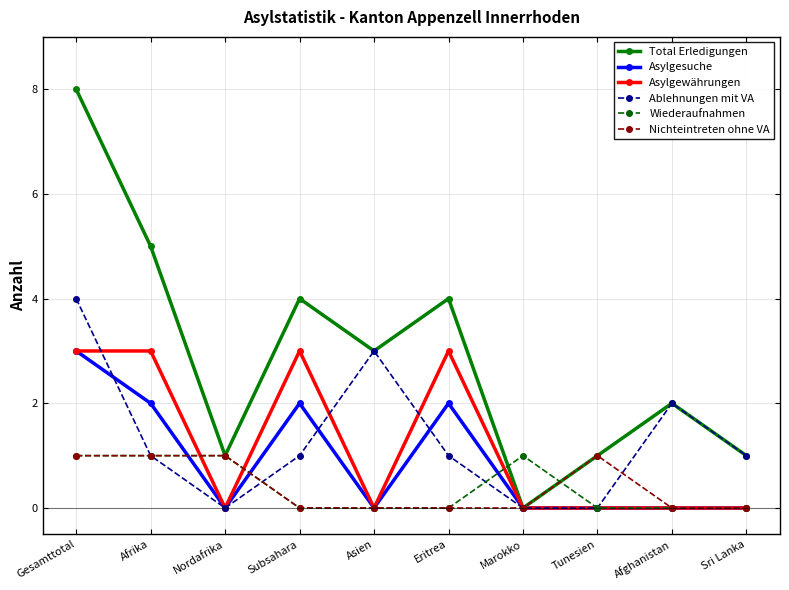

What value does the Ablehnungen mit VA series have at Gesamttotal?

4